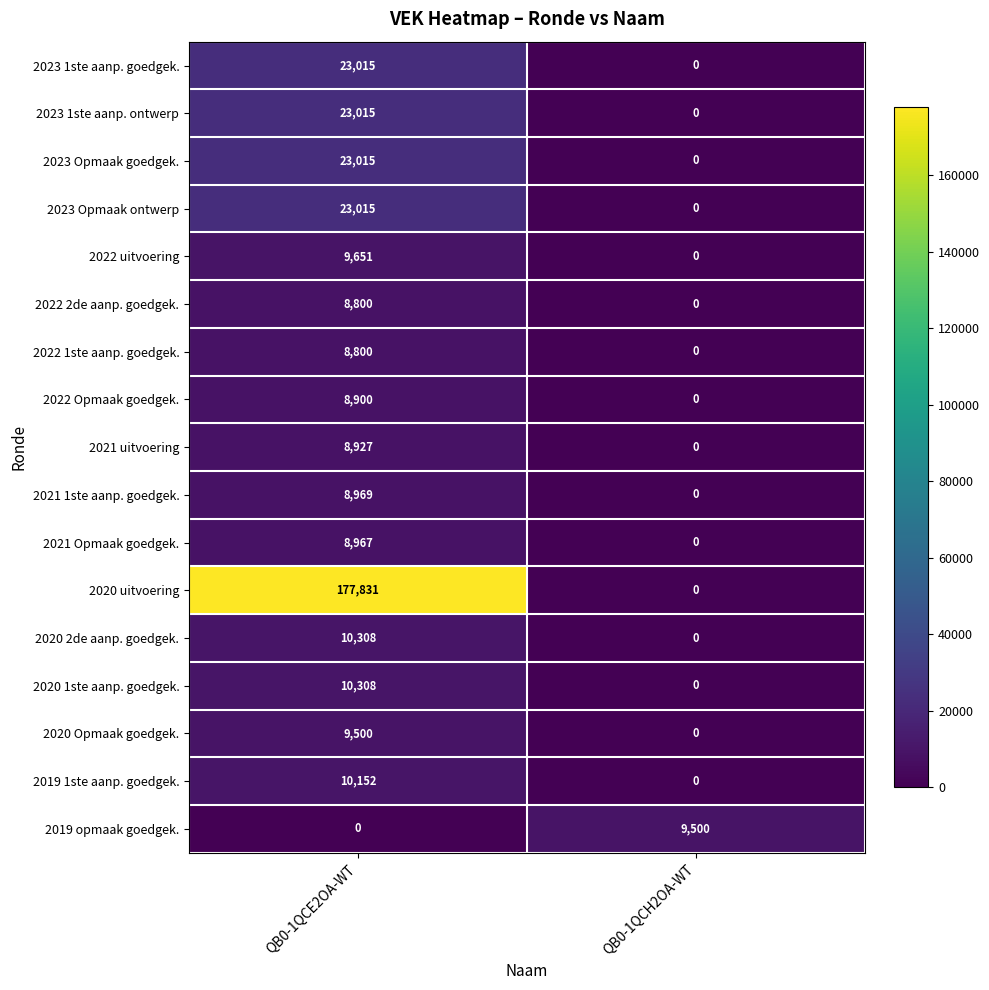

The value of 2019 opmaak goedgek. at QB0-1QCH2OA-WT is 3726. True or false?

False